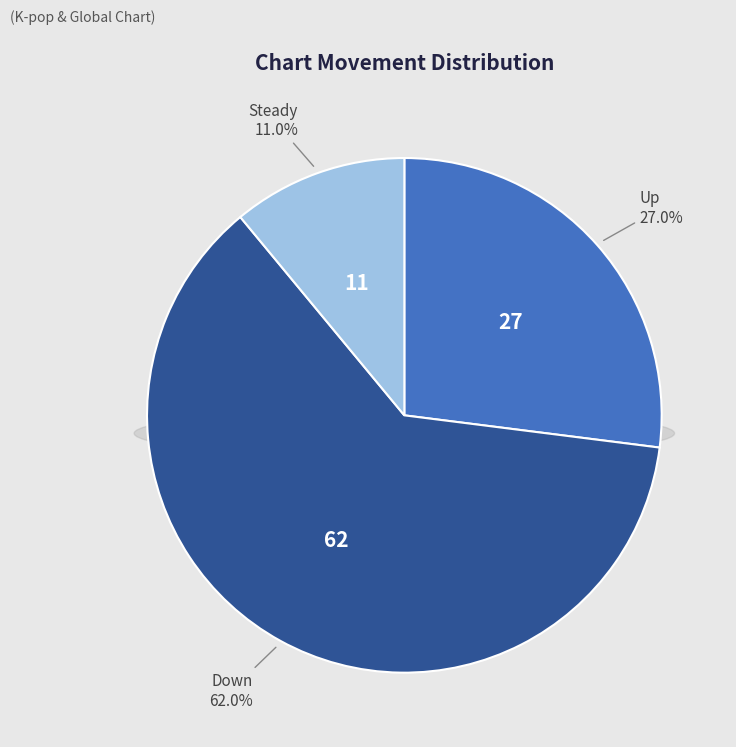

How many slices are in this pie chart?

3